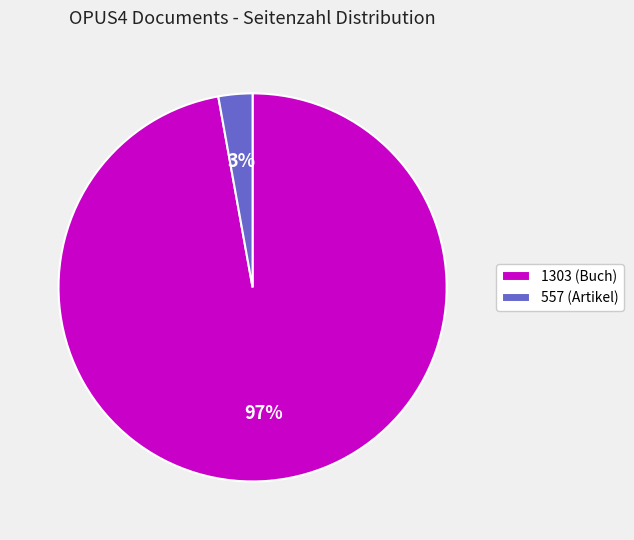

True or false: 557 accounts for 3% of the total.

True